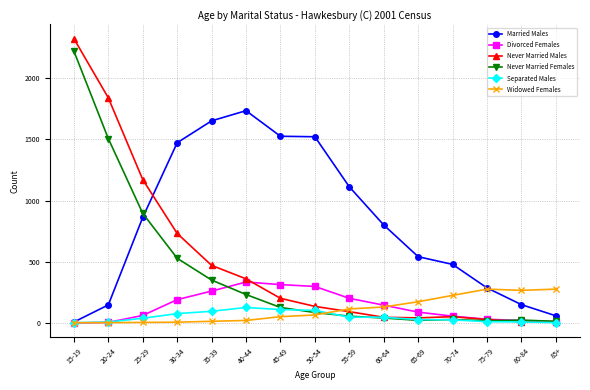

What is the label of the 1st point from the right?

85+